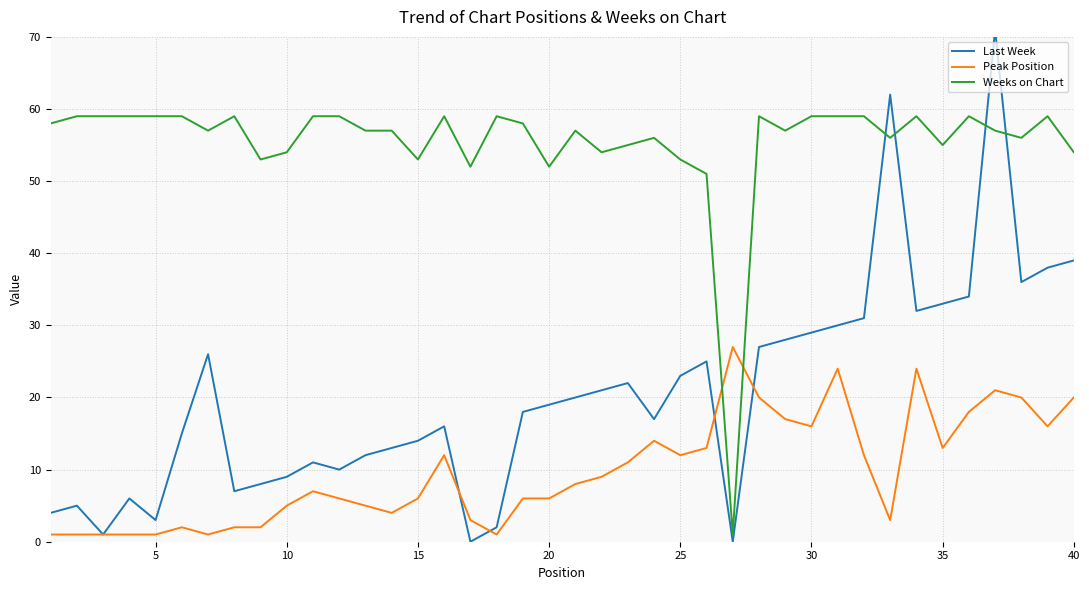

What is the average value of the Weeks on Chart series?

55